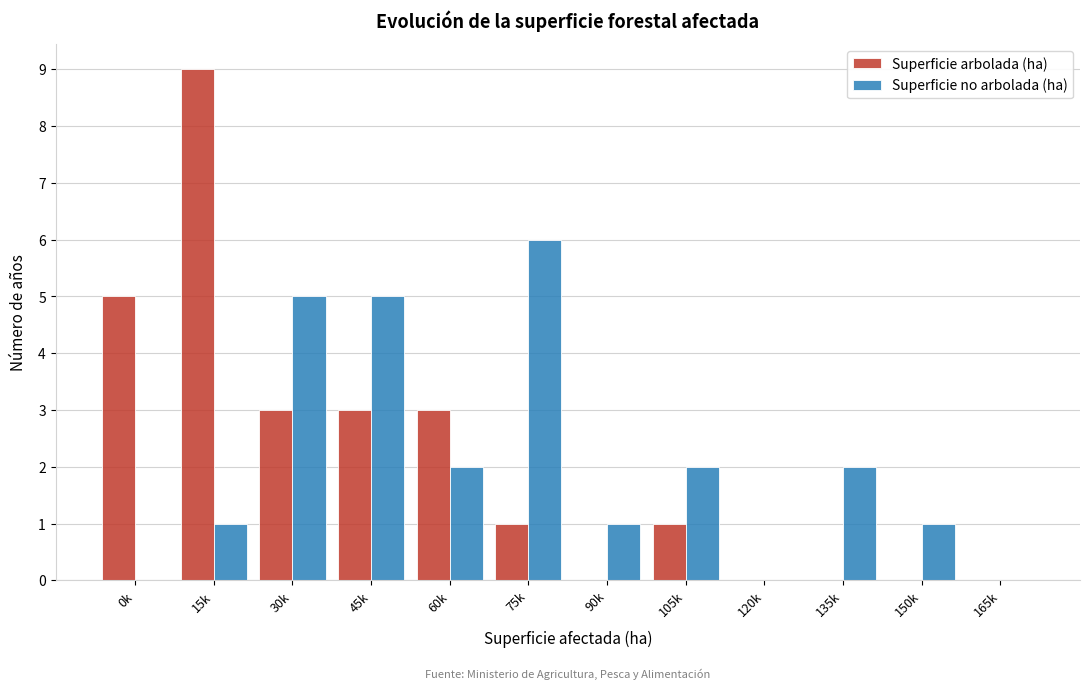

Reading left to right, transcribe all the data shown in this chart.

Superficie arbolada (ha): 0k=5	15k=9	30k=3	45k=3	60k=3	75k=1	90k=0	105k=1	120k=0	135k=0	150k=0	165k=0
Superficie no arbolada (ha): 0k=0	15k=1	30k=5	45k=5	60k=2	75k=6	90k=1	105k=2	120k=0	135k=2	150k=1	165k=0